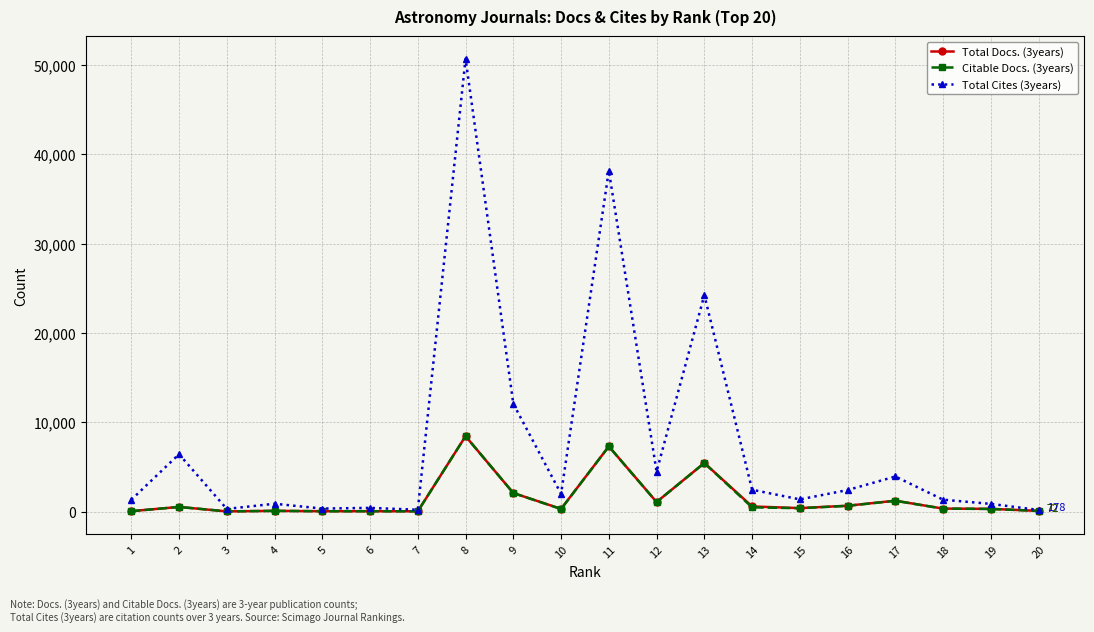

Is it true that Total Cites (3years) equals 38154 at 11?

True